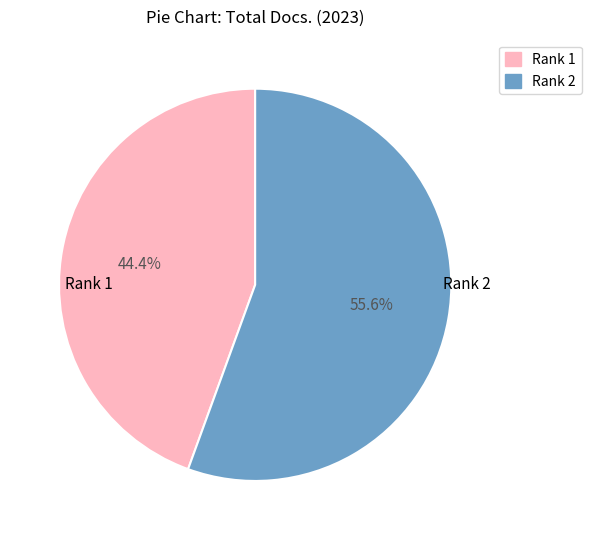

To the nearest percent, what percentage of the pie is Rank 2?

56%